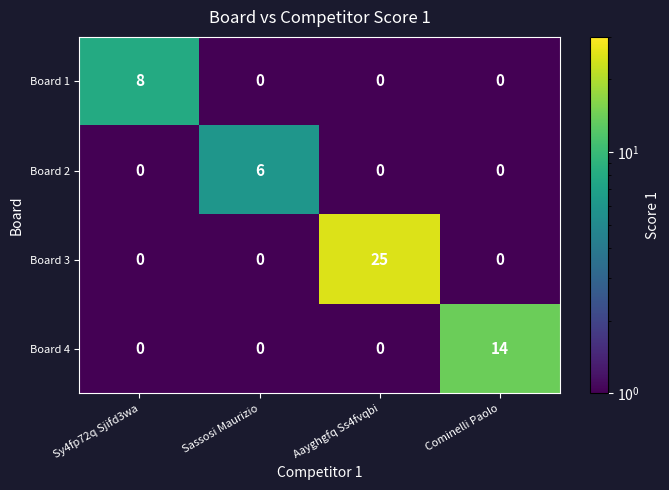

Reading left to right, extract all data points from this chart.

Board 1: Sy4fp72q Sjifd3wa=8	Sassosi Maurizio=0	Aayghgfq Ss4fvqbi=0	Cominelli Paolo=0
Board 2: Sy4fp72q Sjifd3wa=0	Sassosi Maurizio=6	Aayghgfq Ss4fvqbi=0	Cominelli Paolo=0
Board 3: Sy4fp72q Sjifd3wa=0	Sassosi Maurizio=0	Aayghgfq Ss4fvqbi=25	Cominelli Paolo=0
Board 4: Sy4fp72q Sjifd3wa=0	Sassosi Maurizio=0	Aayghgfq Ss4fvqbi=0	Cominelli Paolo=14